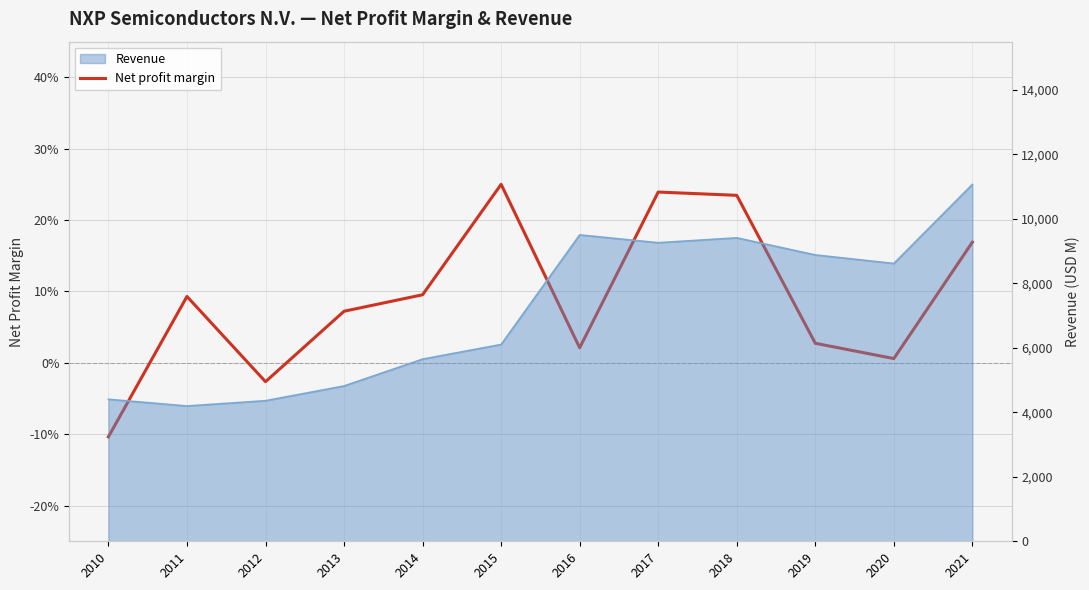

What is the average value?

0.1